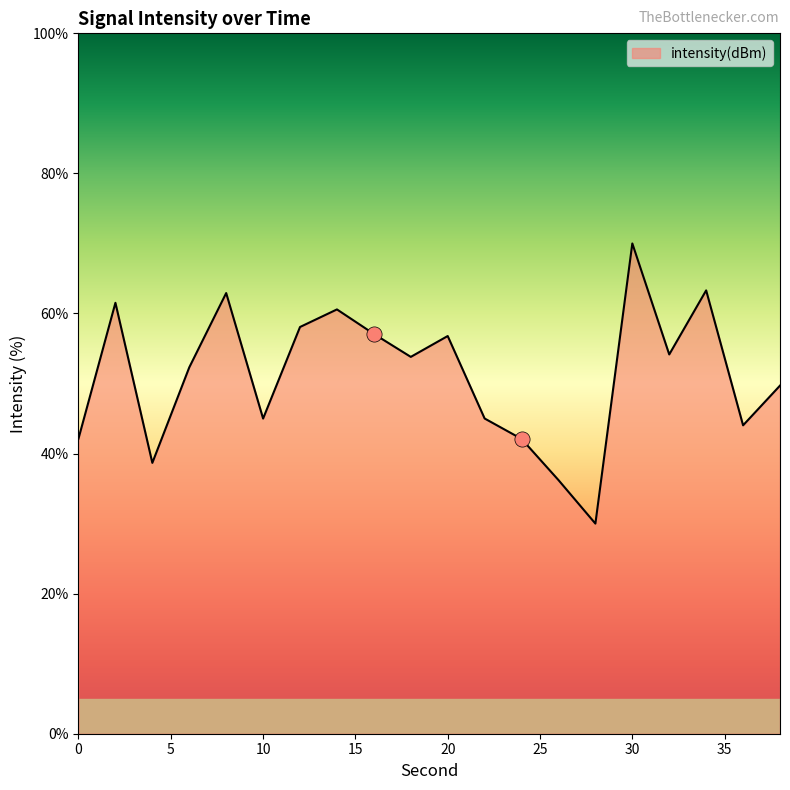

What is the difference between the maximum and minimum values?

40.0